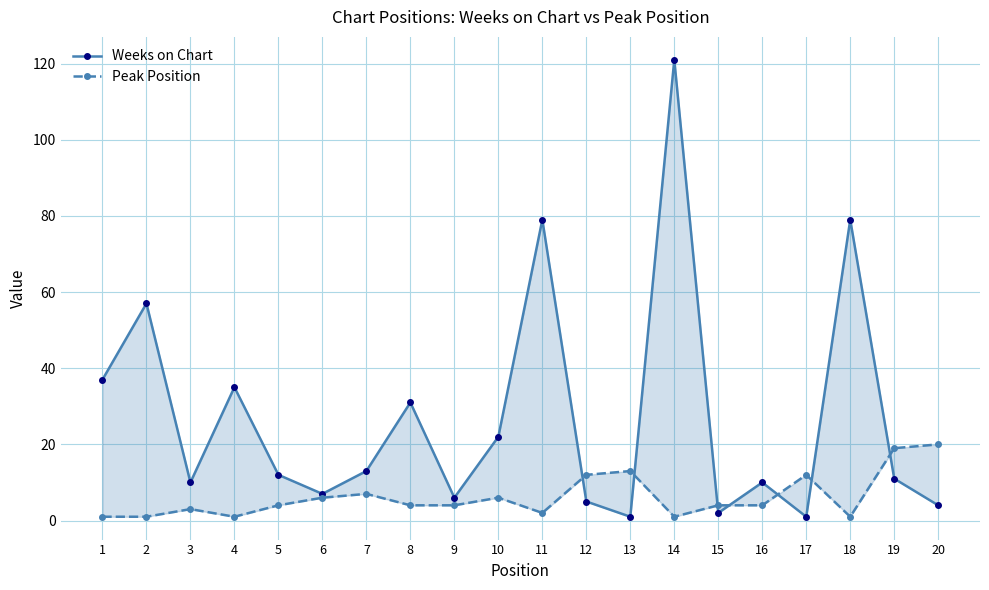

Between which two adjacent categories do Peak Position and Weeks on Chart first intersect?

11 and 12